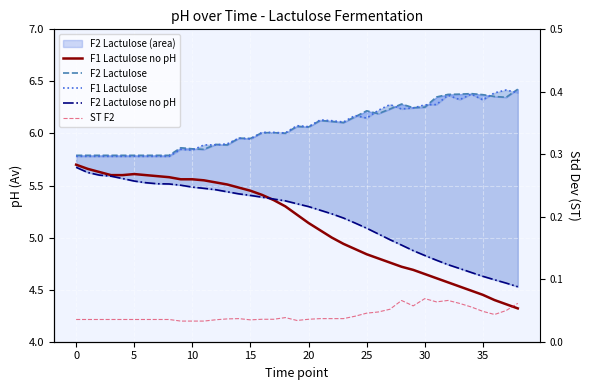

What is the label of the 5th point from the right?

34